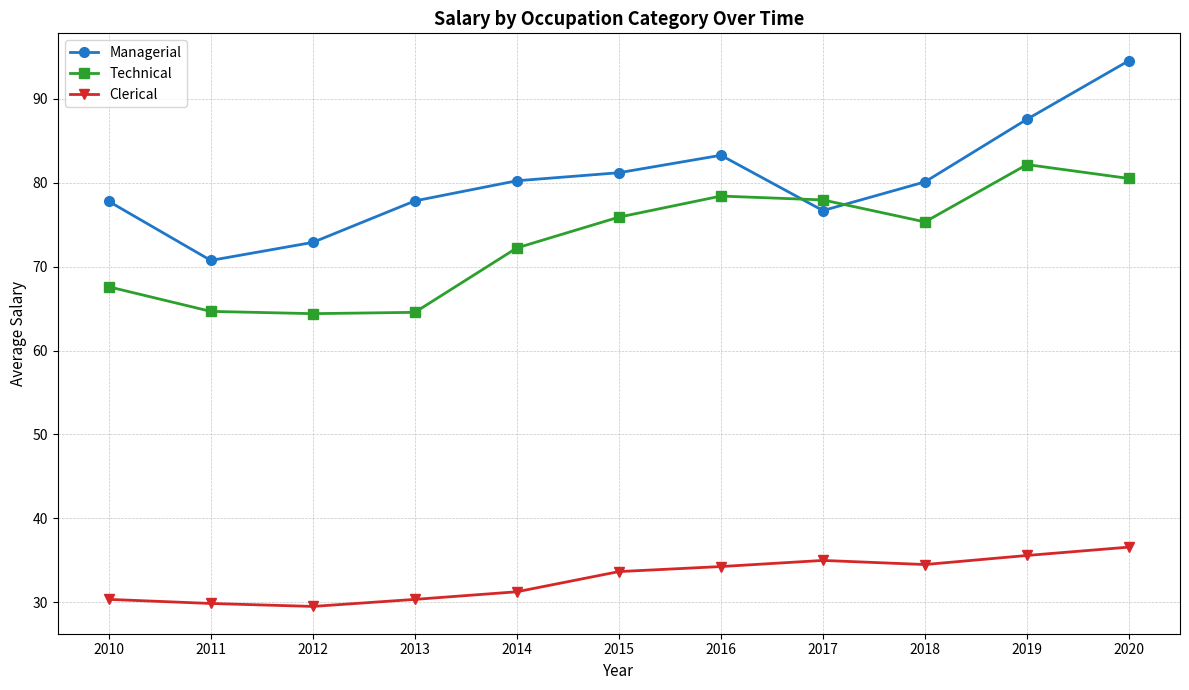

True or false: Managerial has more than 0 interior local peaks.

True